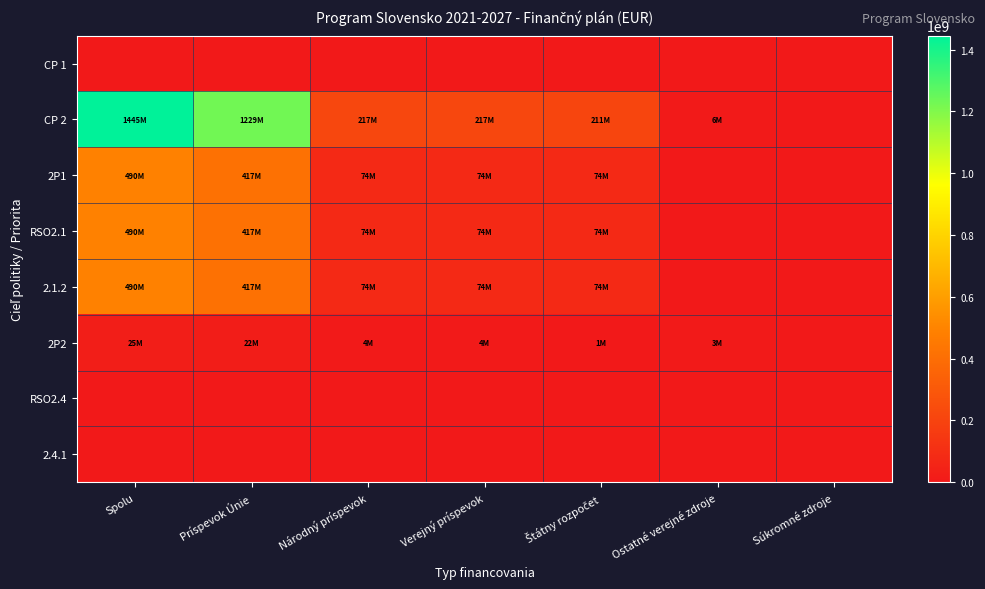

Reading left to right, list all the values displayed in this chart.

CP 1: Spolu=0	Príspevok Únie=0	Národný príspevok=0	Verejný príspevok=0	Štátny rozpočet=0	Ostatné verejné zdroje=0	Súkromné zdroje=0
CP 2: Spolu=1445470590	Príspevok Únie=1228650000	Národný príspevok=216820590	Verejný príspevok=216820590	Štátny rozpočet=210962241	Ostatné verejné zdroje=5858349	Súkromné zdroje=0
2P1: Spolu=490058824	Príspevok Únie=416550000	Národný príspevok=73508824	Verejný príspevok=73508824	Štátny rozpočet=73508824	Ostatné verejné zdroje=0	Súkromné zdroje=0
RSO2.1: Spolu=490058824	Príspevok Únie=416550000	Národný príspevok=73508824	Verejný príspevok=73508824	Štátny rozpočet=73508824	Ostatné verejné zdroje=0	Súkromné zdroje=0
2.1.2: Spolu=490058824	Príspevok Únie=416550000	Národný príspevok=73508824	Verejný príspevok=73508824	Štátny rozpočet=73508824	Ostatné verejné zdroje=0	Súkromné zdroje=0
2P2: Spolu=25294118	Príspevok Únie=21500000	Národný príspevok=3794118	Verejný príspevok=3794118	Štátny rozpočet=819412	Ostatné verejné zdroje=2974706	Súkromné zdroje=0
RSO2.4: Spolu=0	Príspevok Únie=0	Národný príspevok=0	Verejný príspevok=0	Štátny rozpočet=0	Ostatné verejné zdroje=0	Súkromné zdroje=0
2.4.1: Spolu=0	Príspevok Únie=0	Národný príspevok=0	Verejný príspevok=0	Štátny rozpočet=0	Ostatné verejné zdroje=0	Súkromné zdroje=0